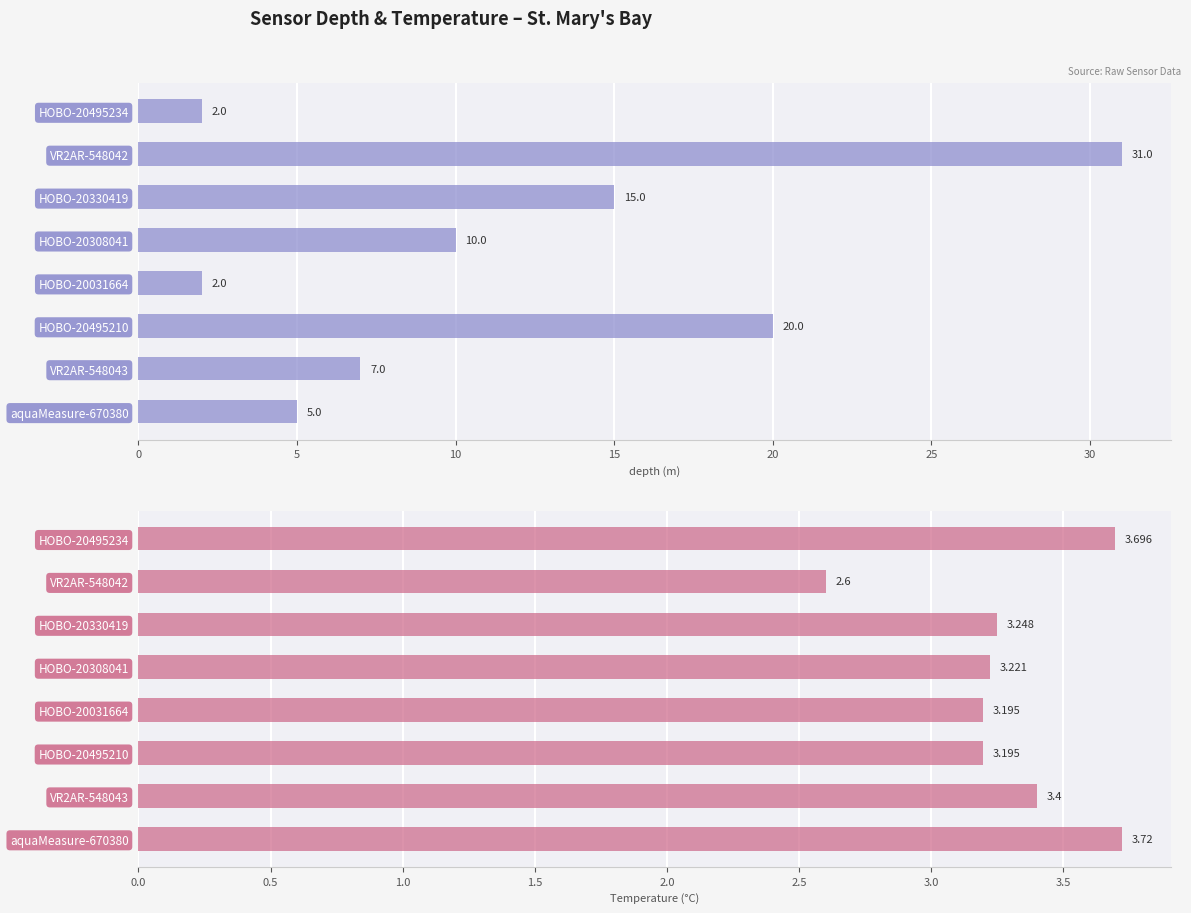

The value of Temperature_degrees Celsius at HOBO-20031664 is 3.2. True or false?

True